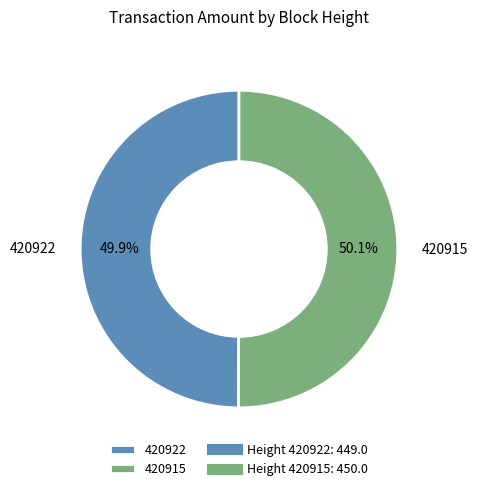

Does any single category account for the majority?

Yes